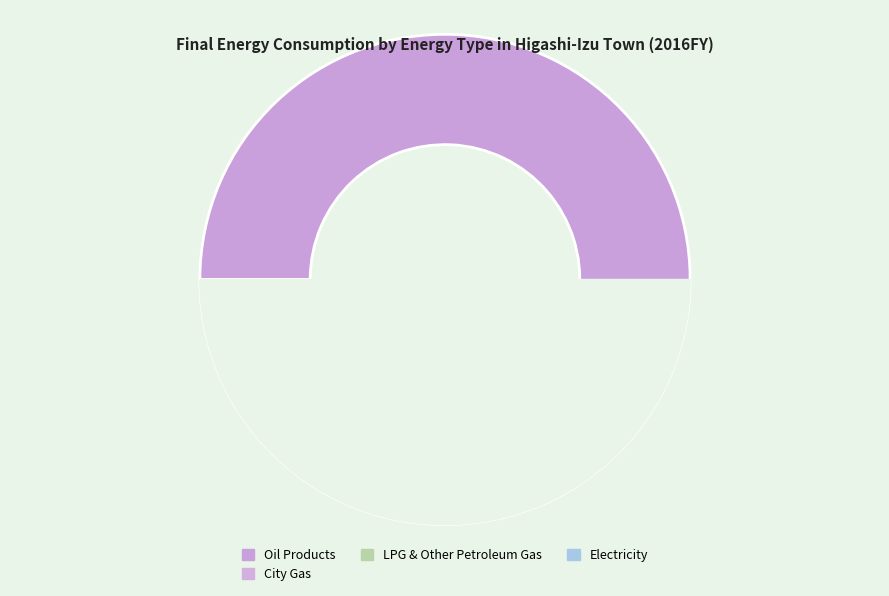

Is there a majority slice in this chart?

Yes